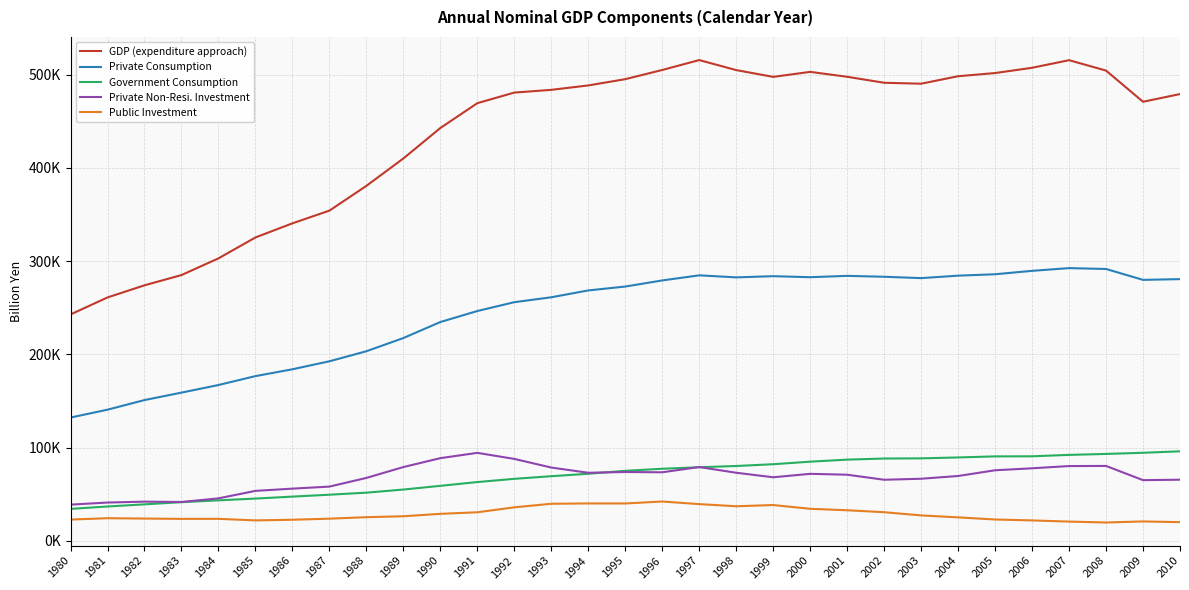

Does the chart display data point markers on the line(s)?

No